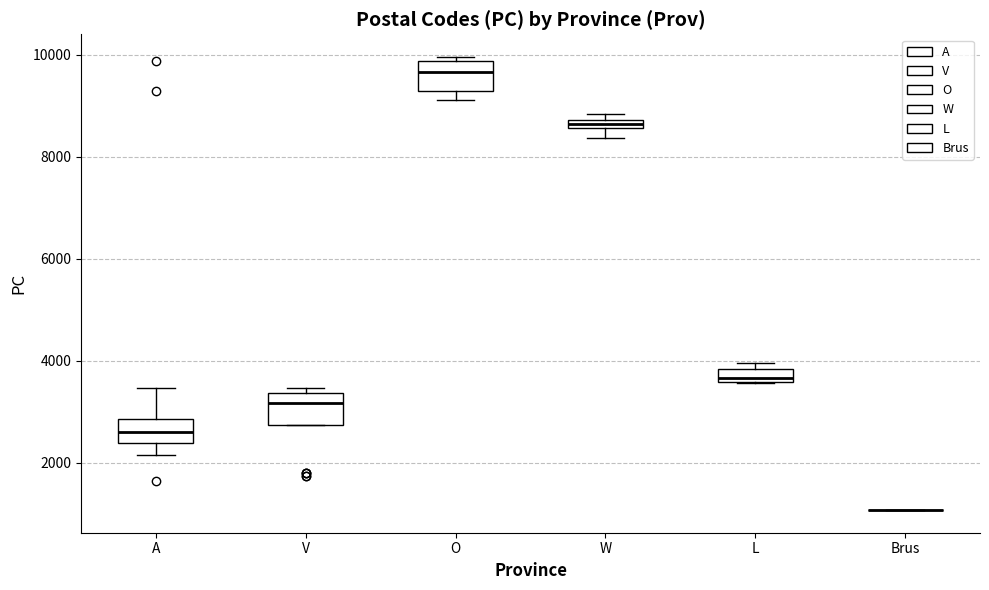

Where is the upper edge of the box for L on the y-axis? The values are not printed on the chart, so give them approximately, as read against the axis.

3800